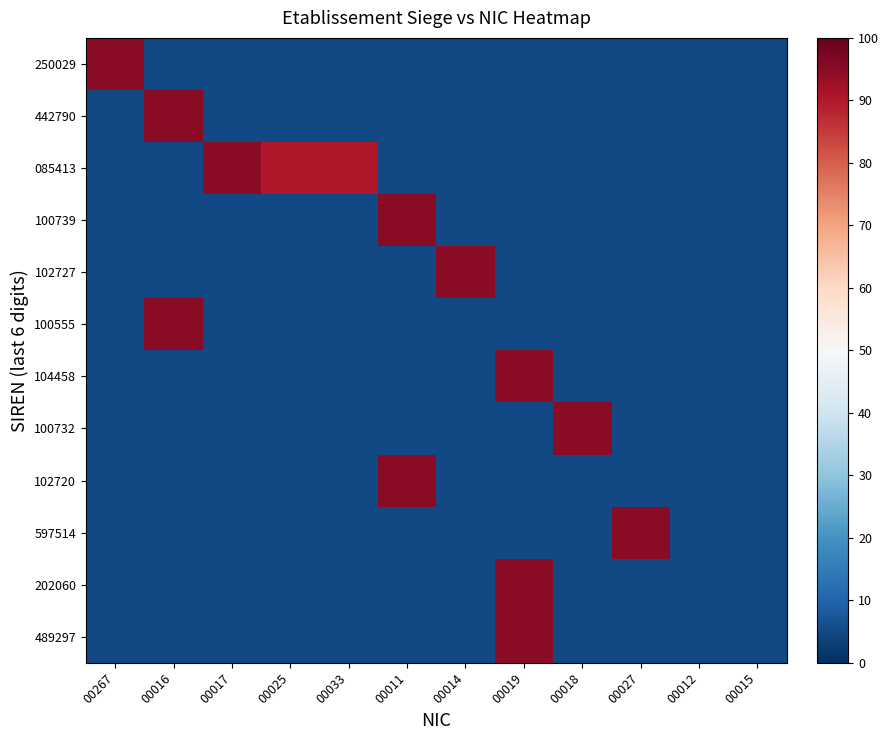

Which series changed the most between 00019 and 00027?

104458